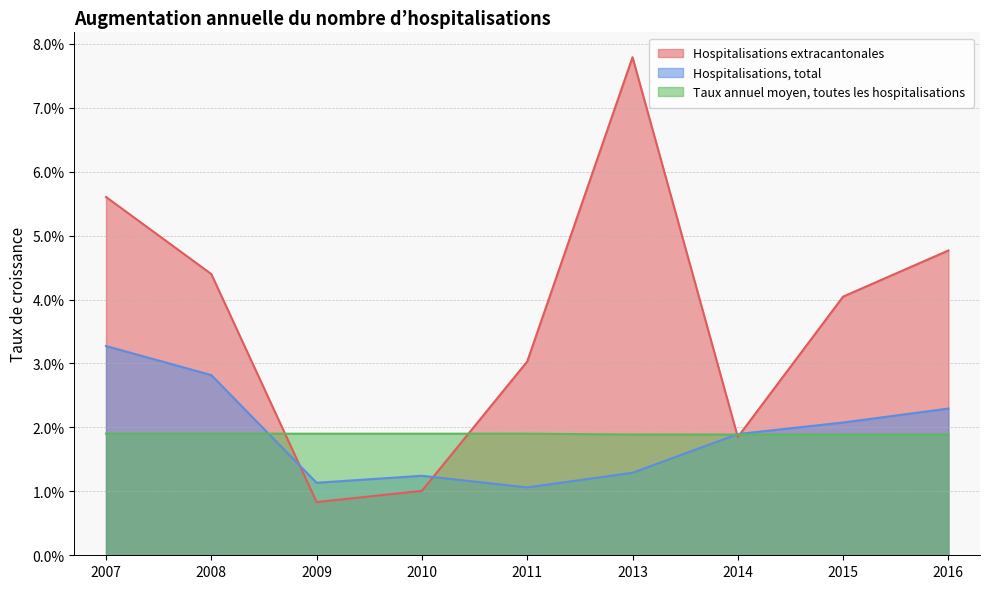

Rank the categories by Hospitalisations, total value from highest to lowest.

2007, 2008, 2016, 2015, 2014, 2013, 2010, 2009, 2011